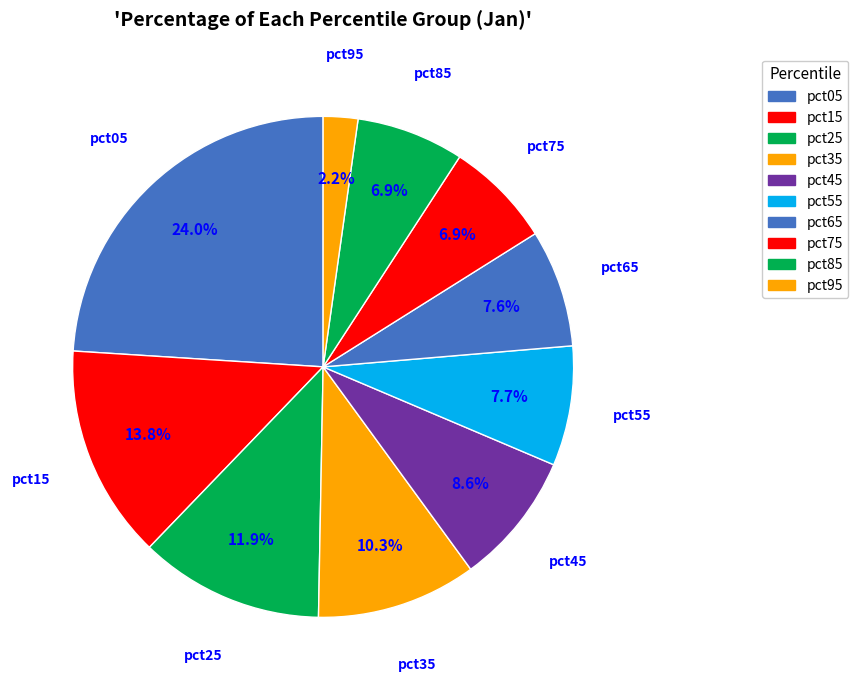

Which category has the biggest portion of the pie?

pct05